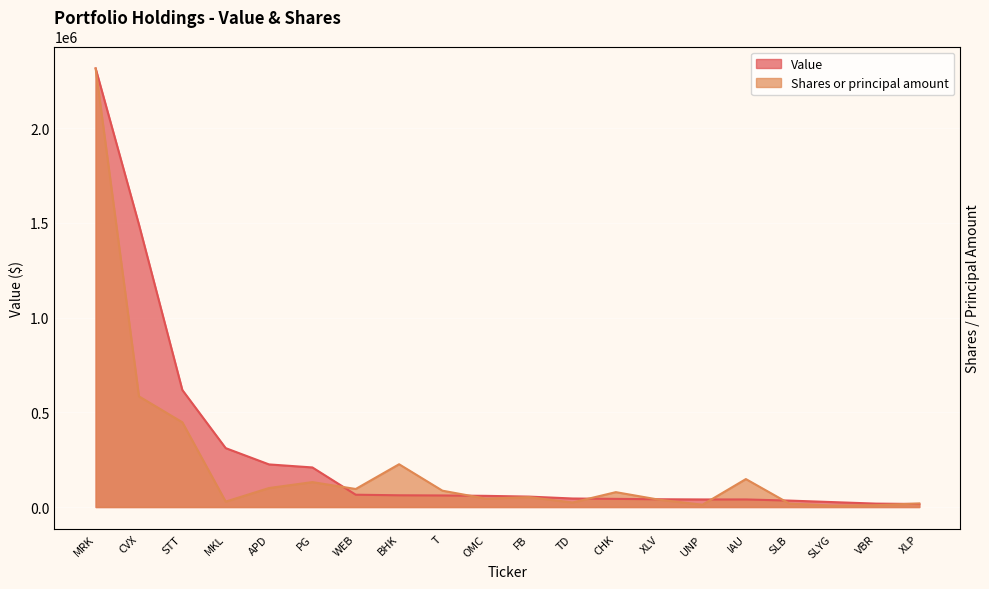

Count the number of data series in this chart.

2